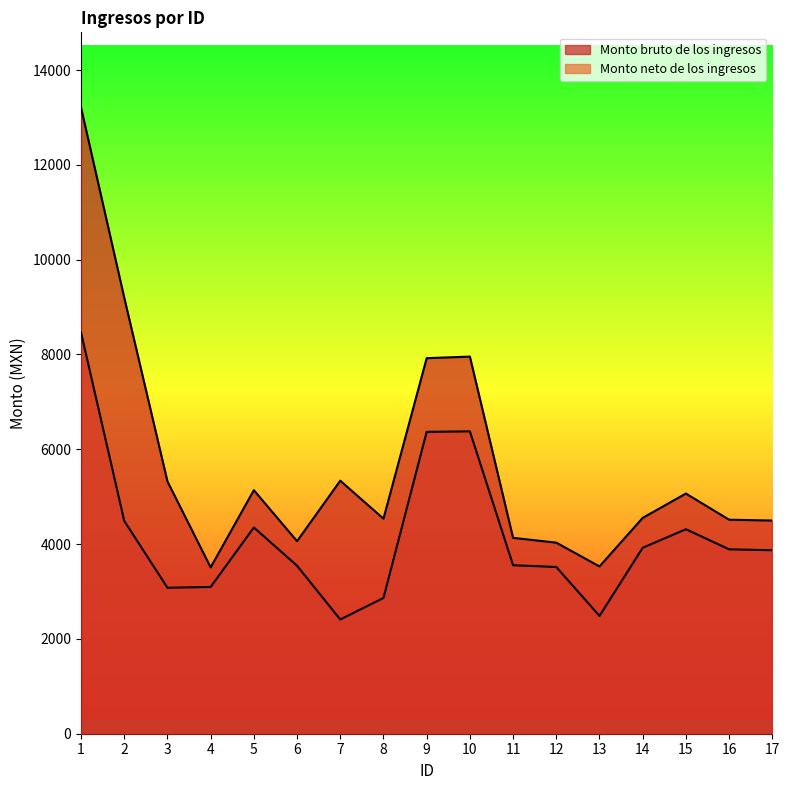

The Monto bruto de los ingresos series shows 787.8 at 13. True or false?

False